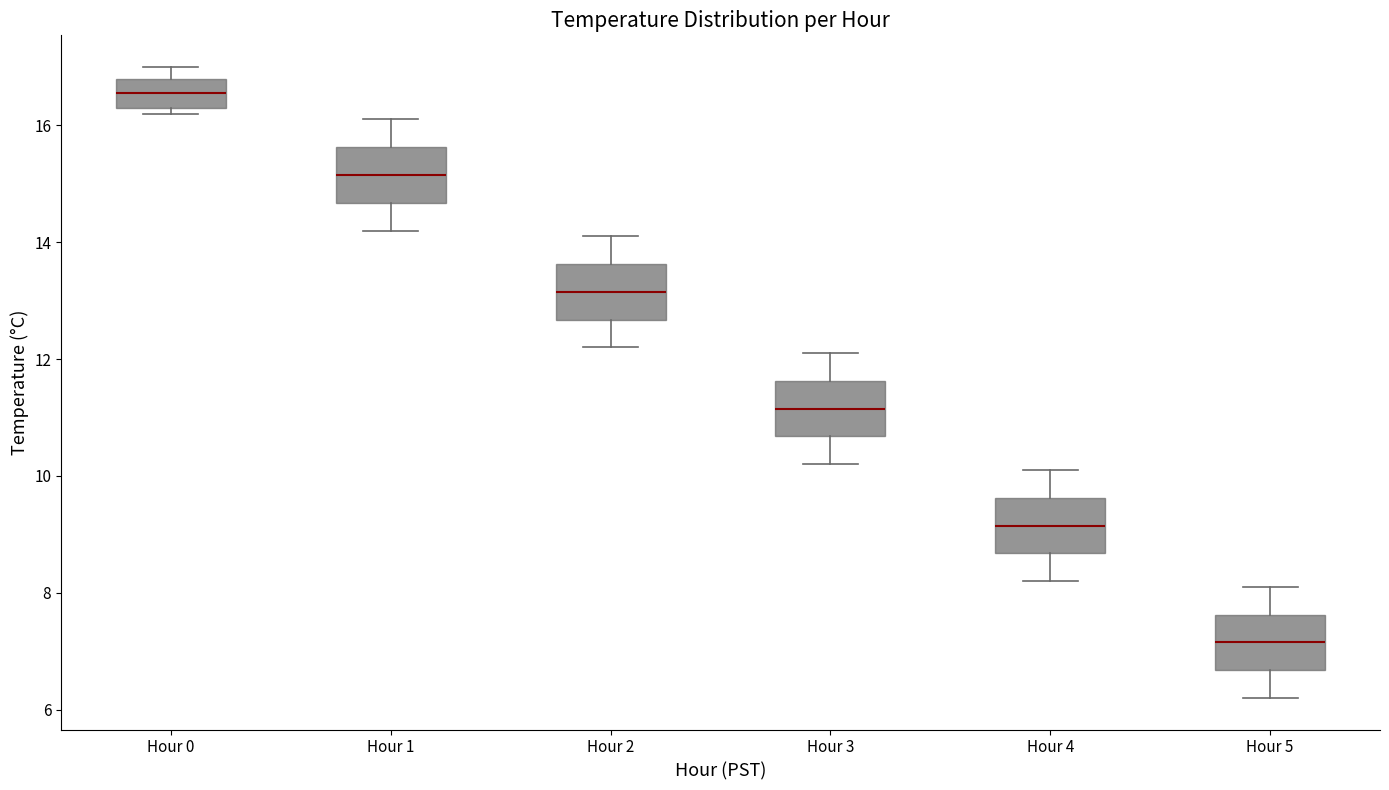

Which box has the highest median line?

Hour 0